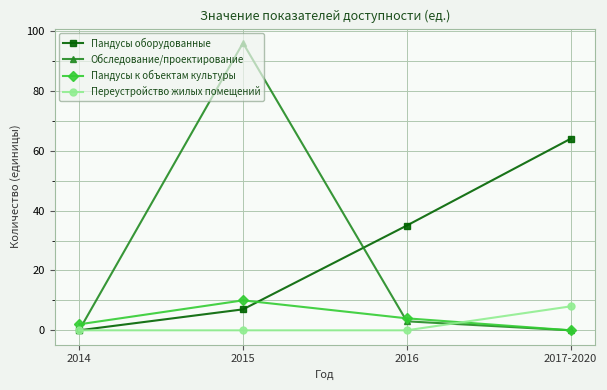

What is the maximum value for Пандусы к объектам культуры?

10